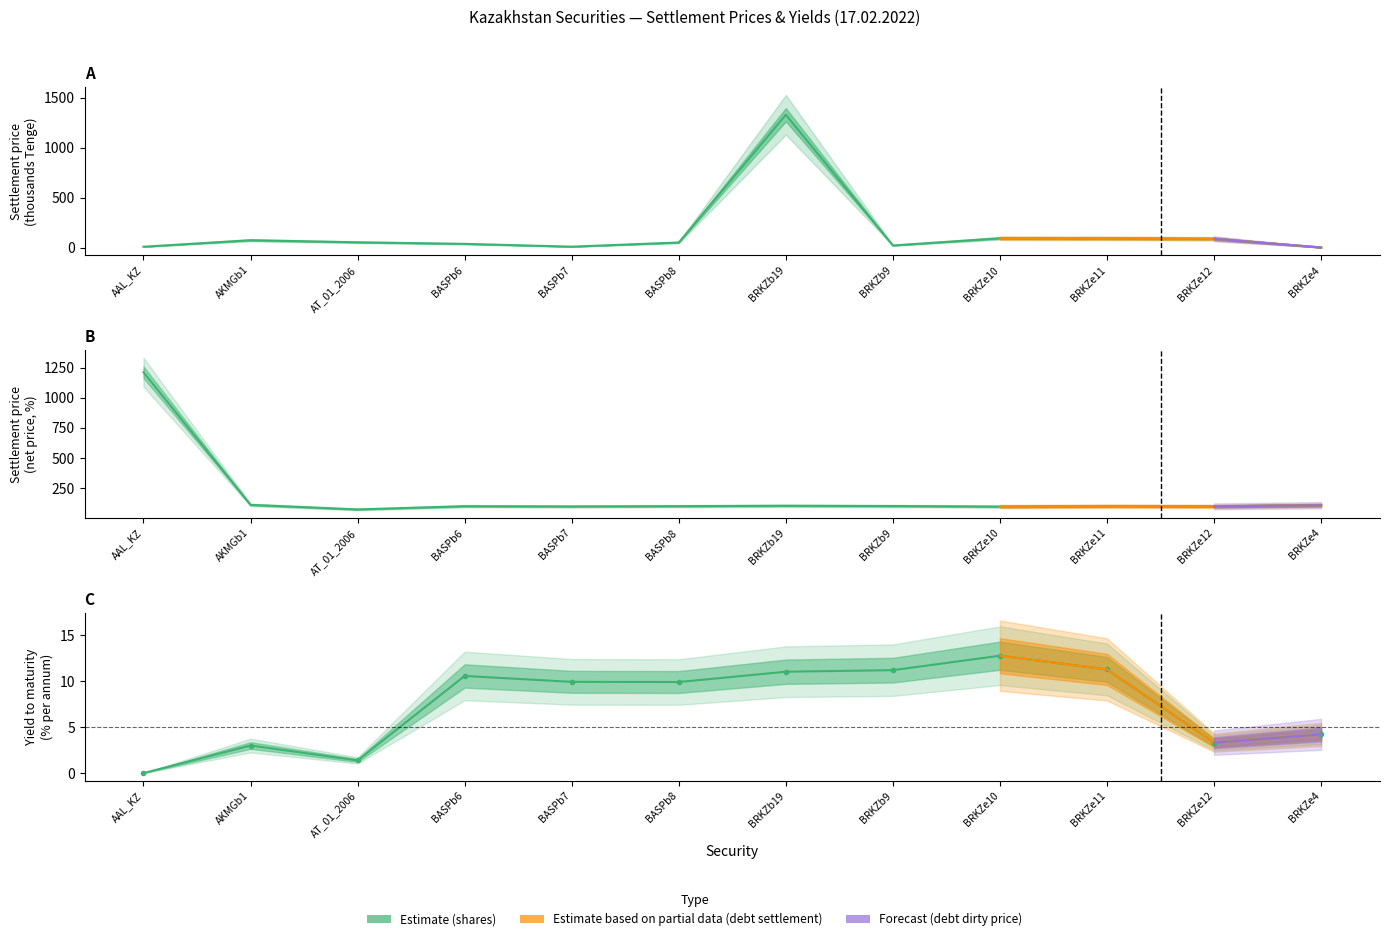

At how many categories does at least one series exceed 633?

2